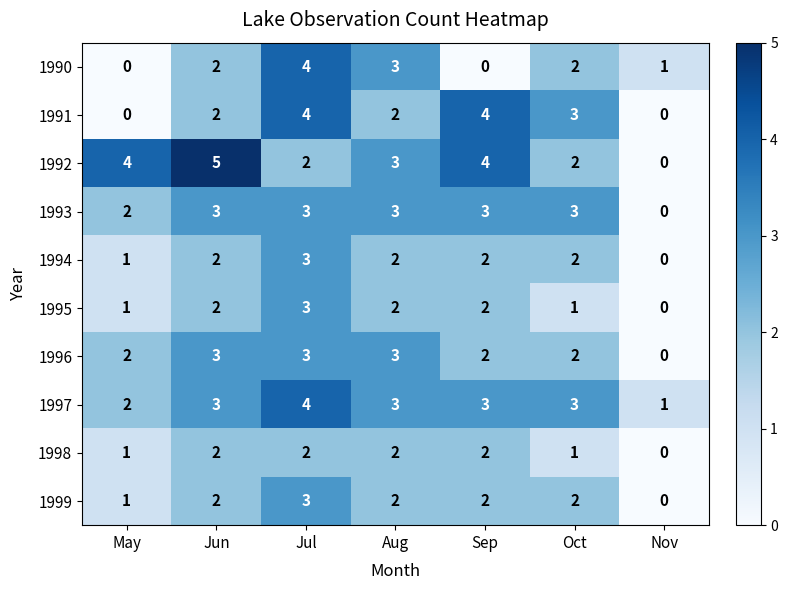

Which series has the largest range (max minus min)?

1992